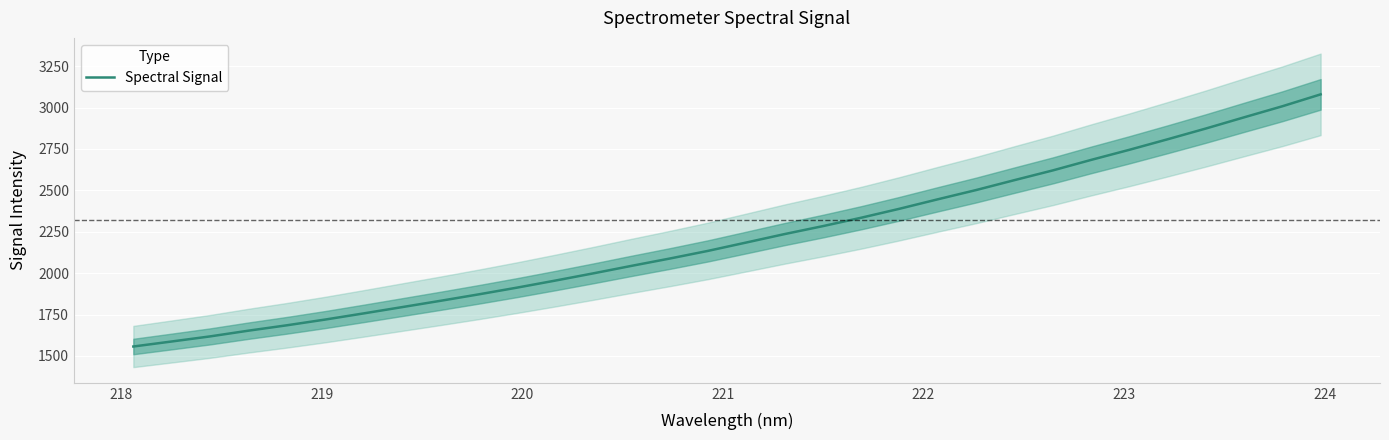

What is the greatest value displayed?

3079.7